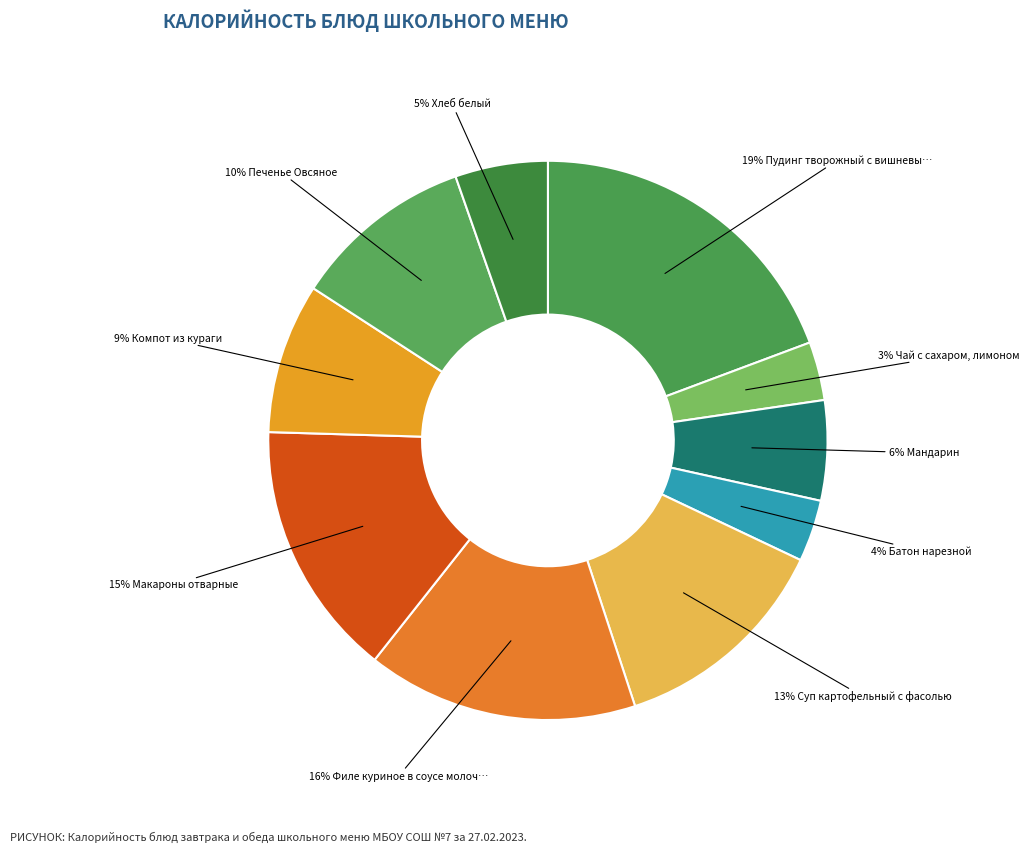

Rank the categories by value from lowest to highest.

Чай с сахаром, лимоном, Батон нарезной, Хлеб белый, Мандарин, Компот из кураги, Печенье Овсяное, Суп картофельный с фасолью, Макароны отварные, Филе куриное в соусе молочном, Пудинг творожный с вишневым соусом